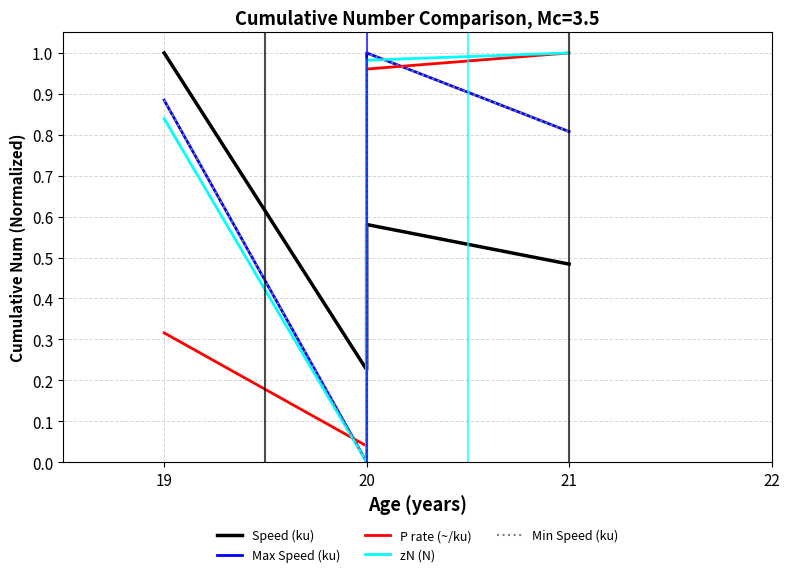

True or false: P rate (~/ku) and Speed (ku) cross at least once.

True